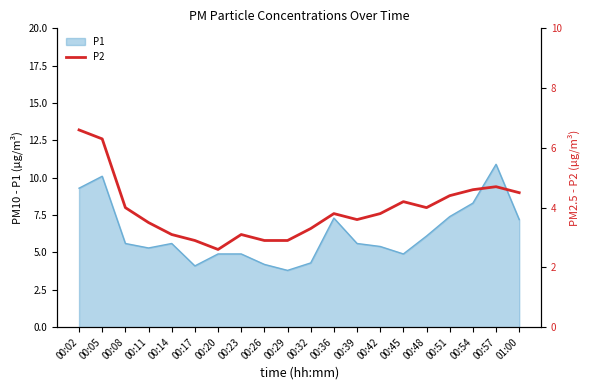

What is the minimum value for P1?

3.8